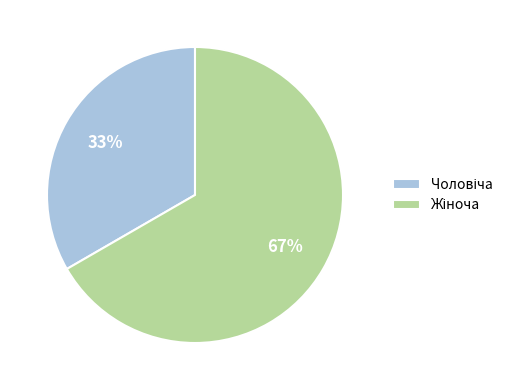

How many slices are in this pie chart?

2